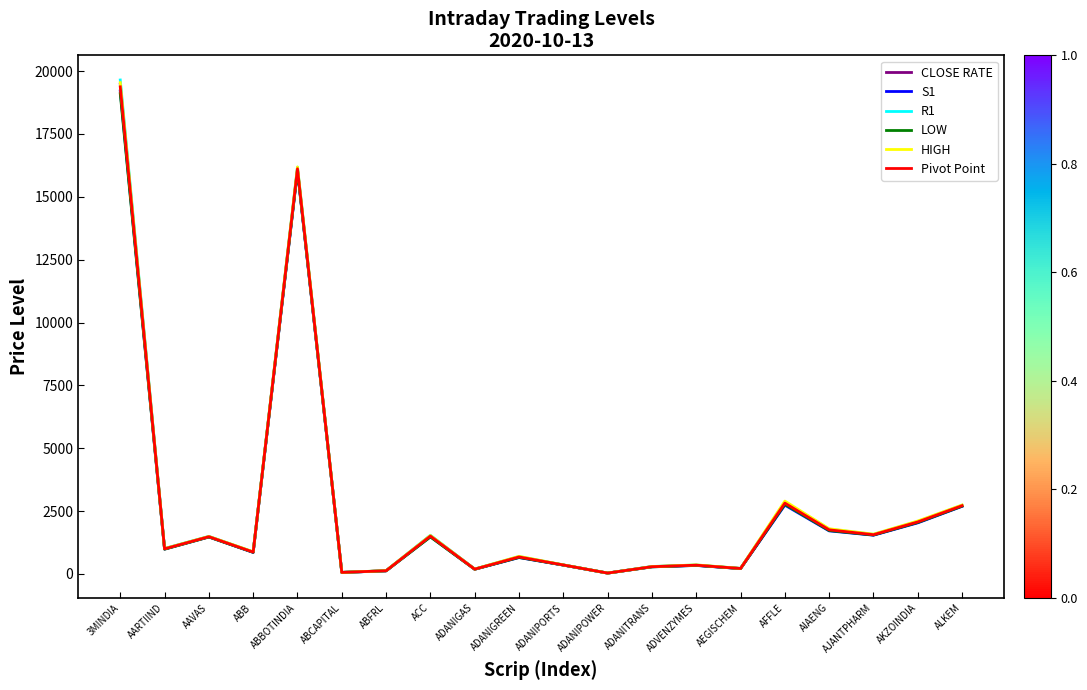

Which series changed the most between ABCAPITAL and ADANIPORTS?

HIGH